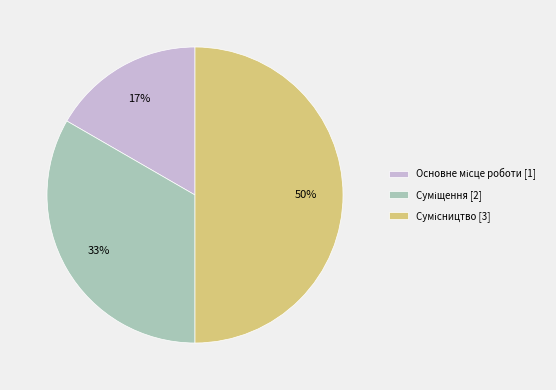

To the nearest percent, what is the difference between the largest and smallest slice percentages?

33%